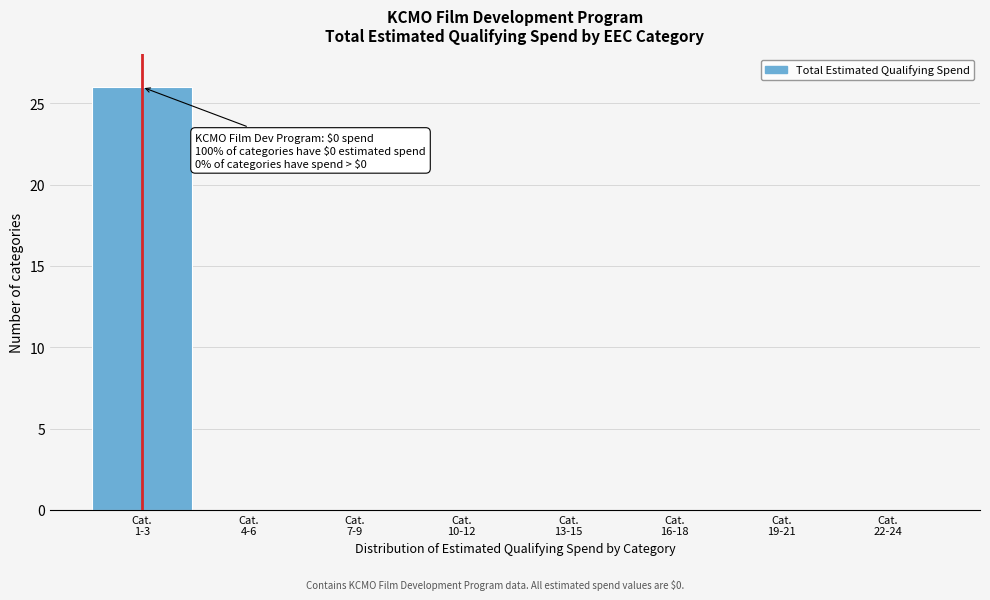

What is the sum of all values?

26